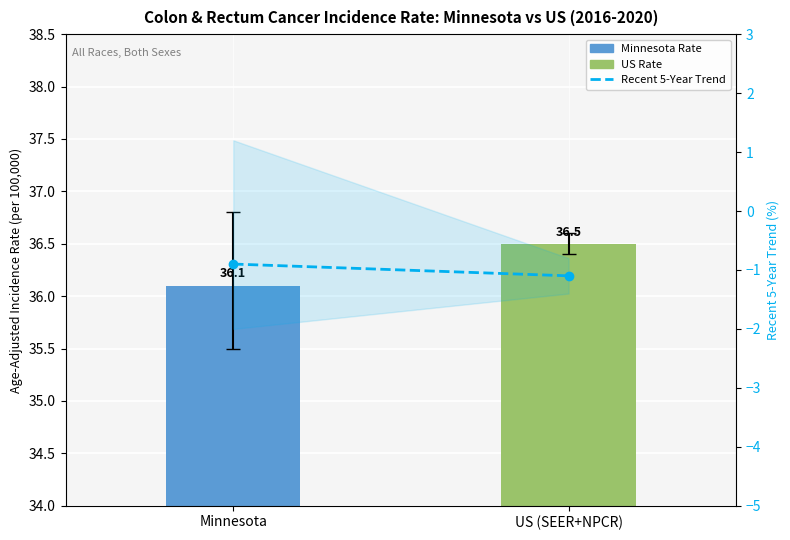

What is the sum of the Recent 5-Year Trend values at US (SEER+NPCR) and Minnesota?

-2.0